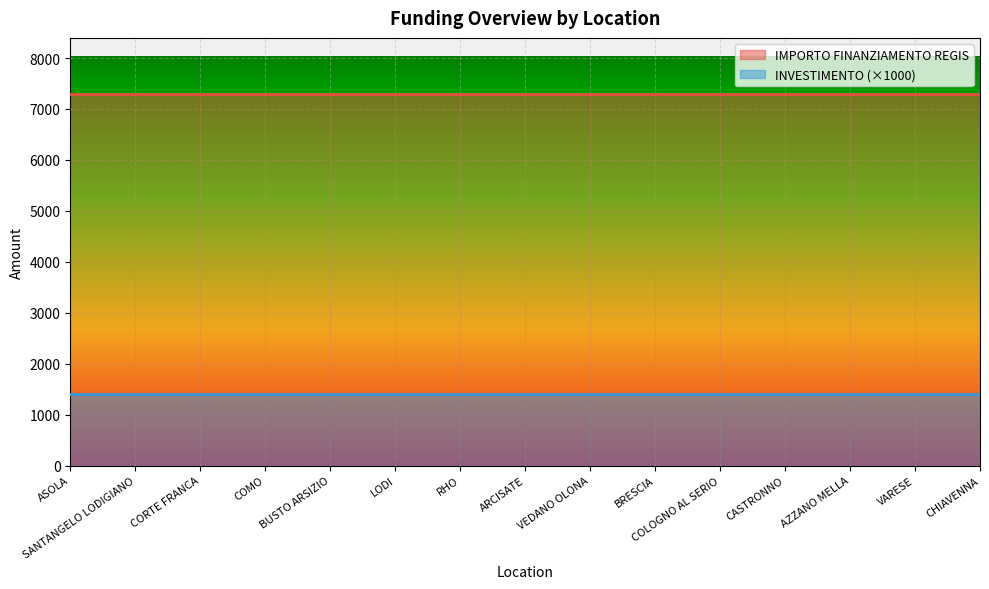

What is the minimum value shown in the chart?

1400